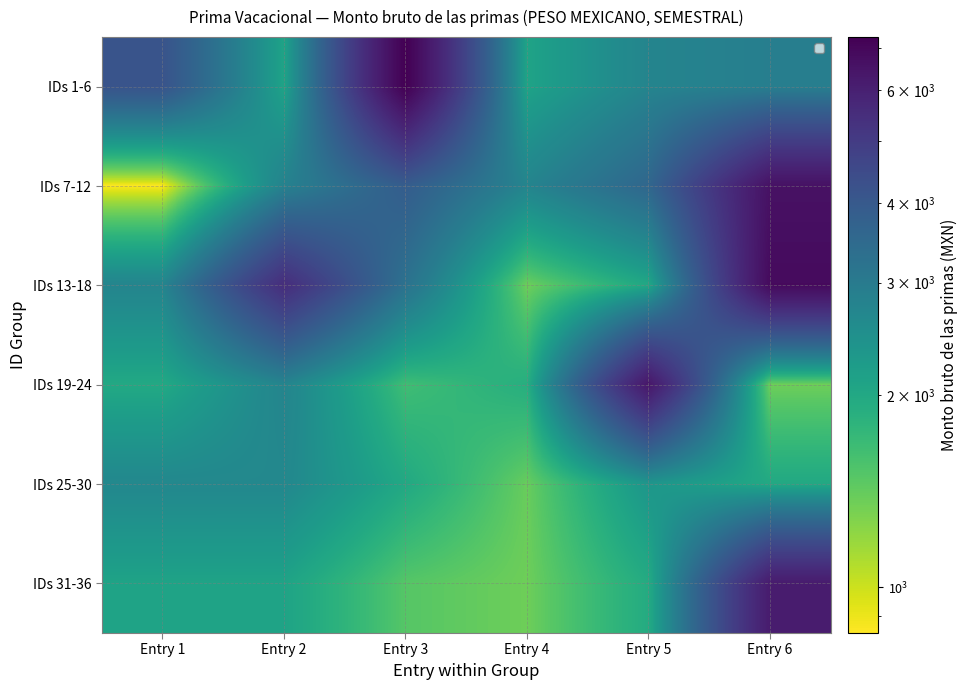

Rank the series by their maximum value, from lowest to highest.

IDs 25-30, IDs 31-36, IDs 19-24, IDs 7-12, IDs 13-18, IDs 1-6